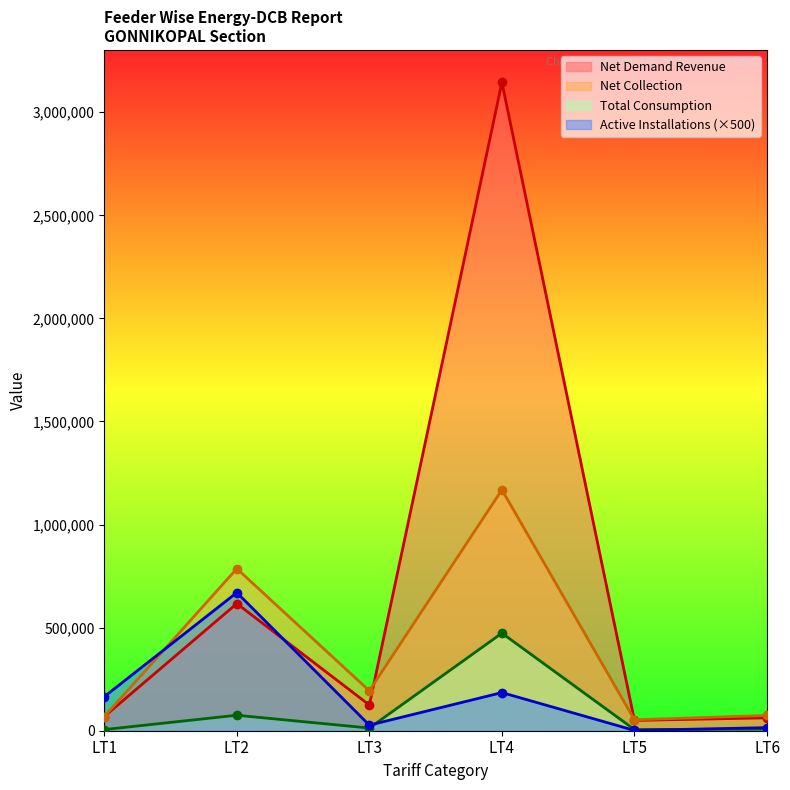

Rank the categories by Net Demand Revenue value from lowest to highest.

LT5, LT6, LT1, LT3, LT2, LT4